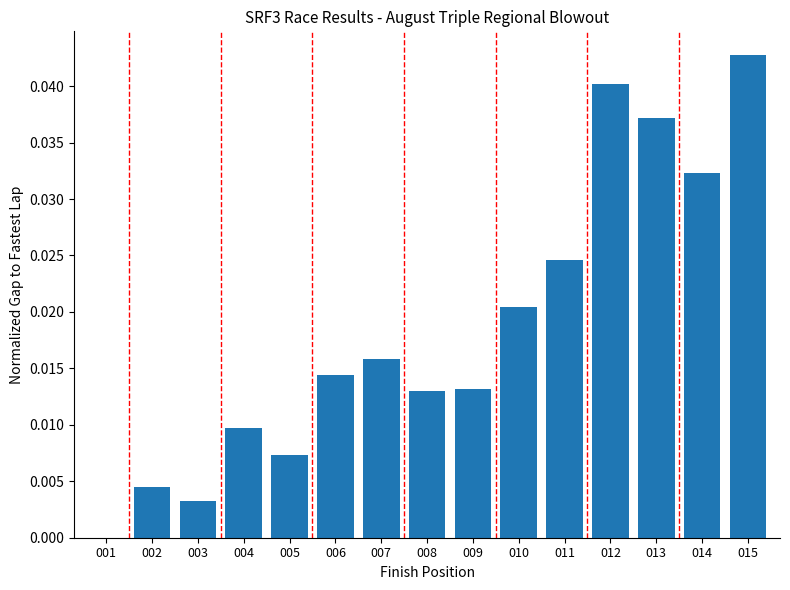

The value at 013 is 0.1. True or false?

False